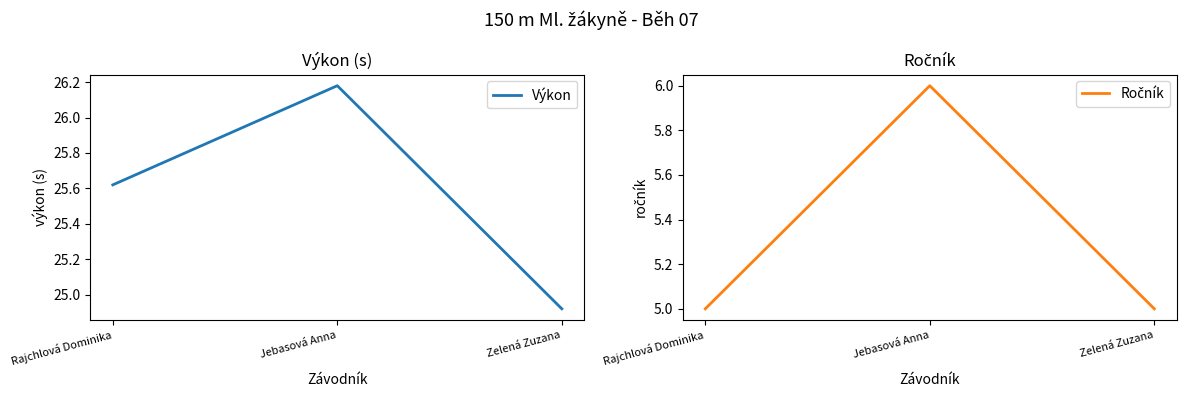

Which series has the widest spread of values?

Výkon